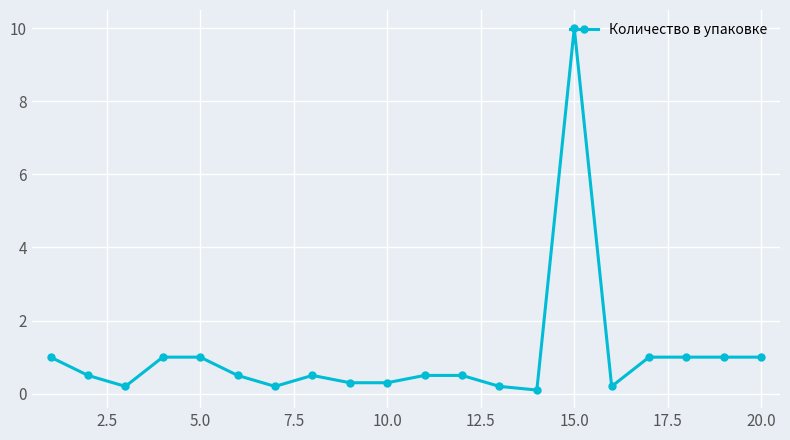

What is the average value?

1.1